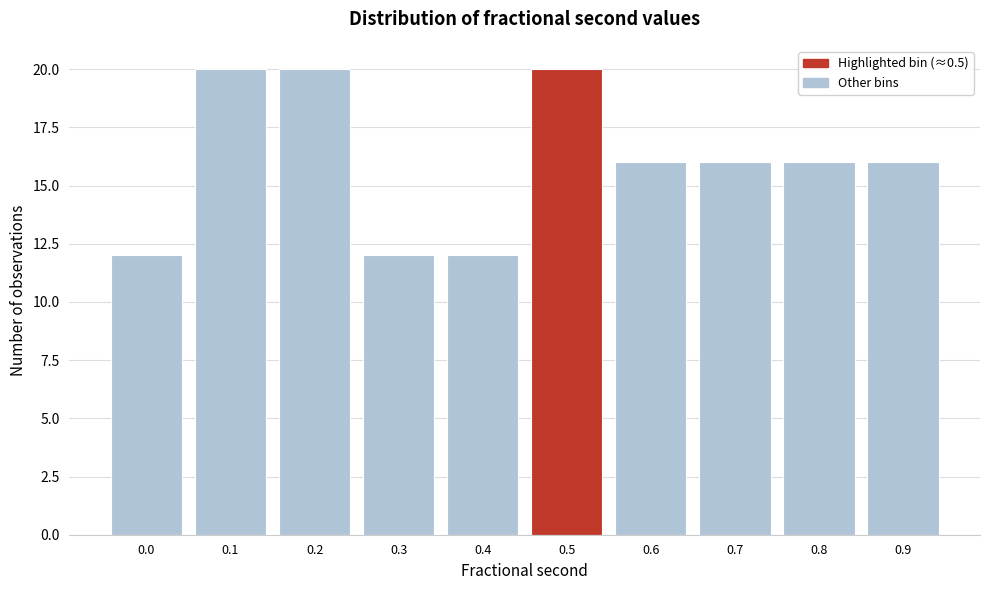

Reading left to right, what are all the values shown in this chart?

12	20	20	12	12	20	16	16	16	16